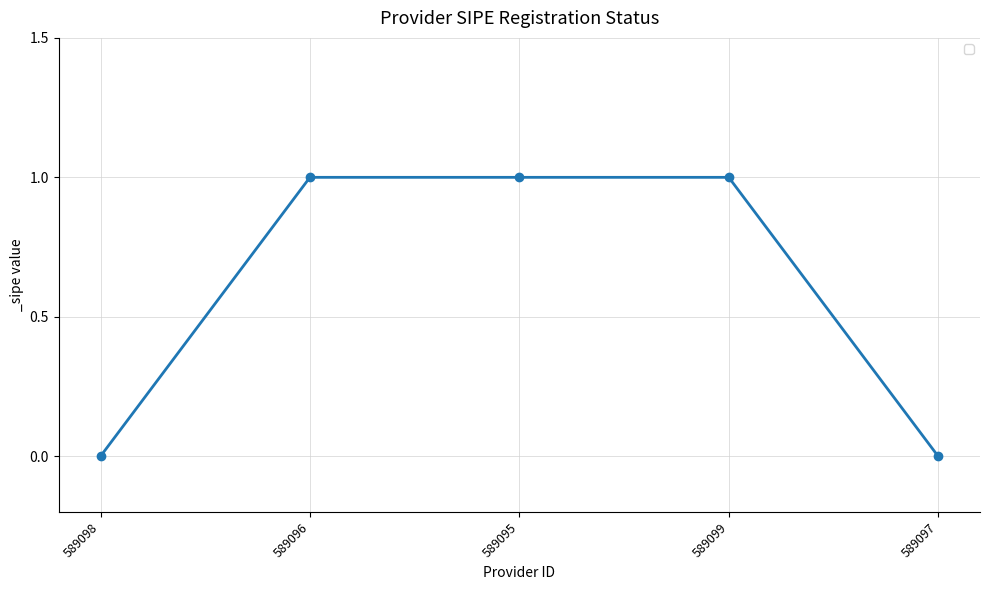

What is the change in value from 589098 to 589095?

+1